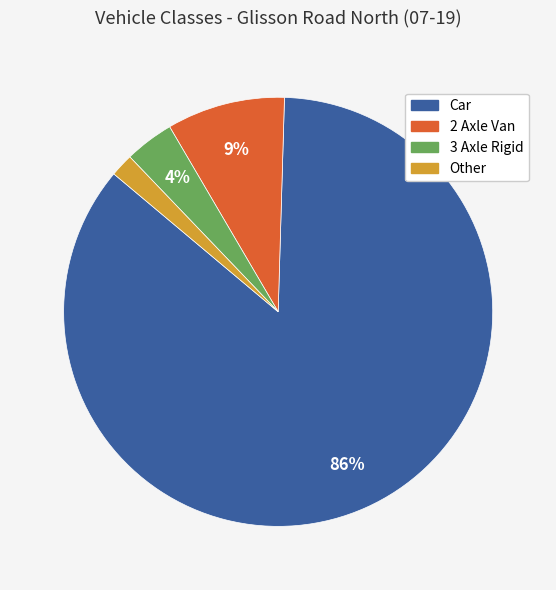

To the nearest percent, what is the combined percentage of Other and 2 Axle Van?

11%